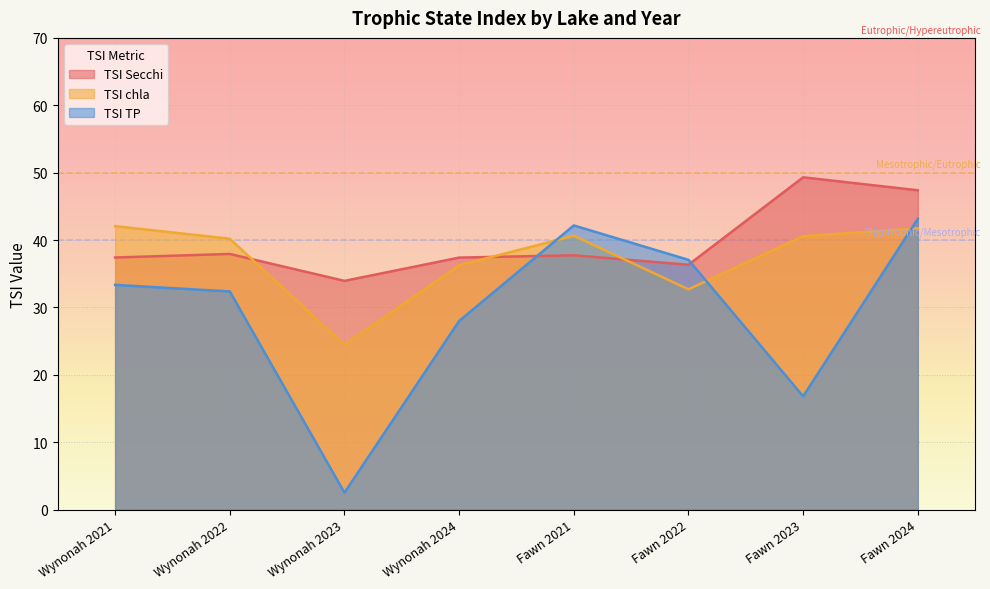

What are all the series names shown in the legend?

TSI Secchi, TSI chla, TSI TP